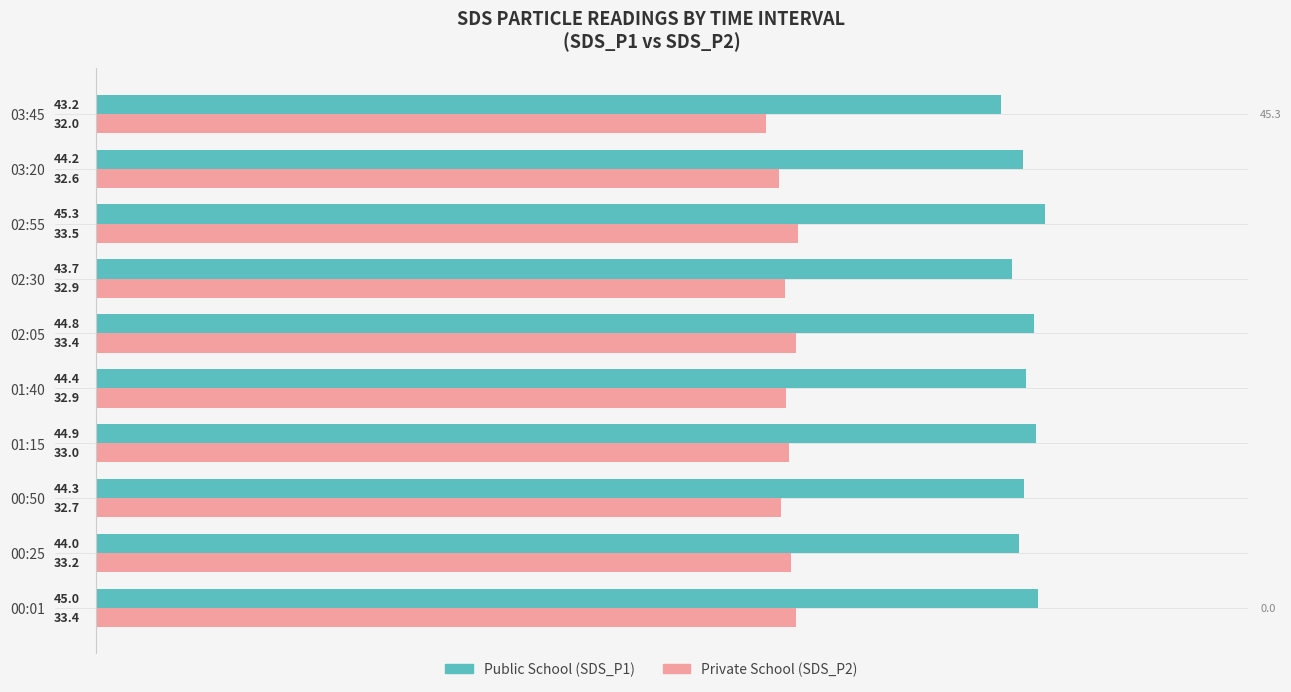

Which label corresponds to the smallest value in the chart?

03:45